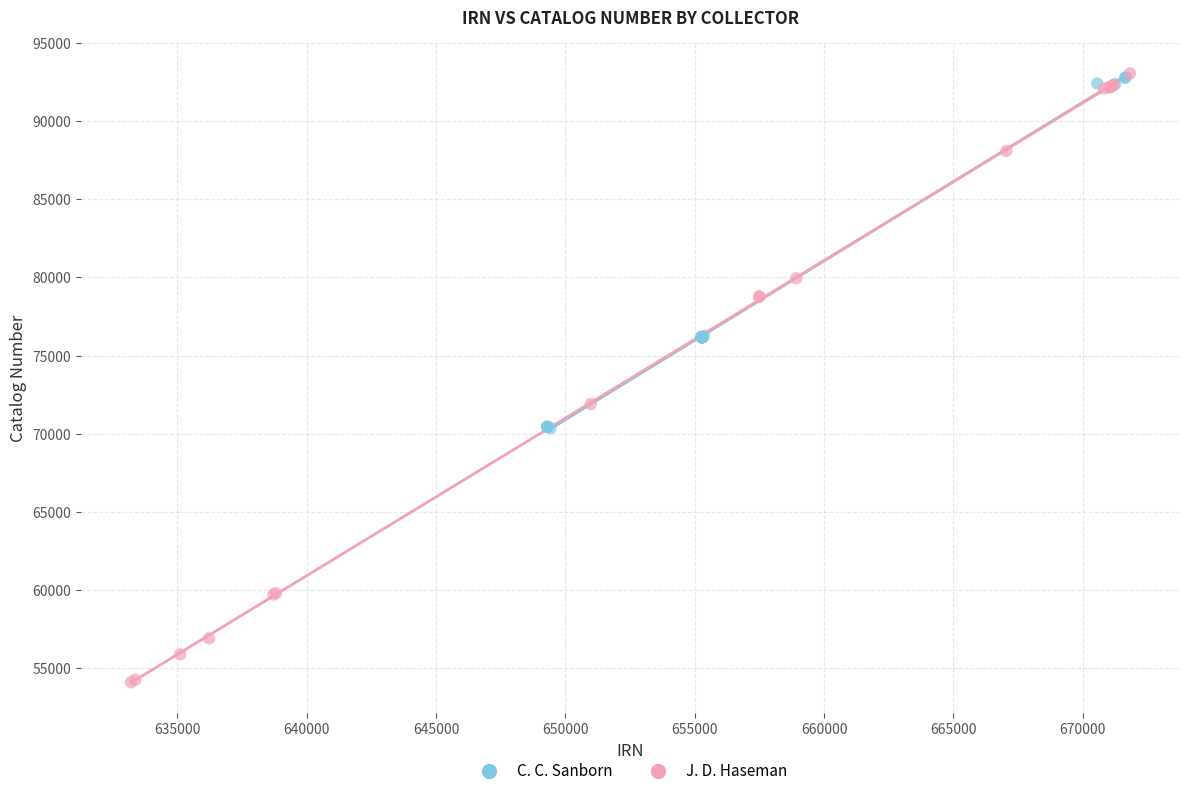

Which series reaches the minimum Y coordinate?

J. D. Haseman